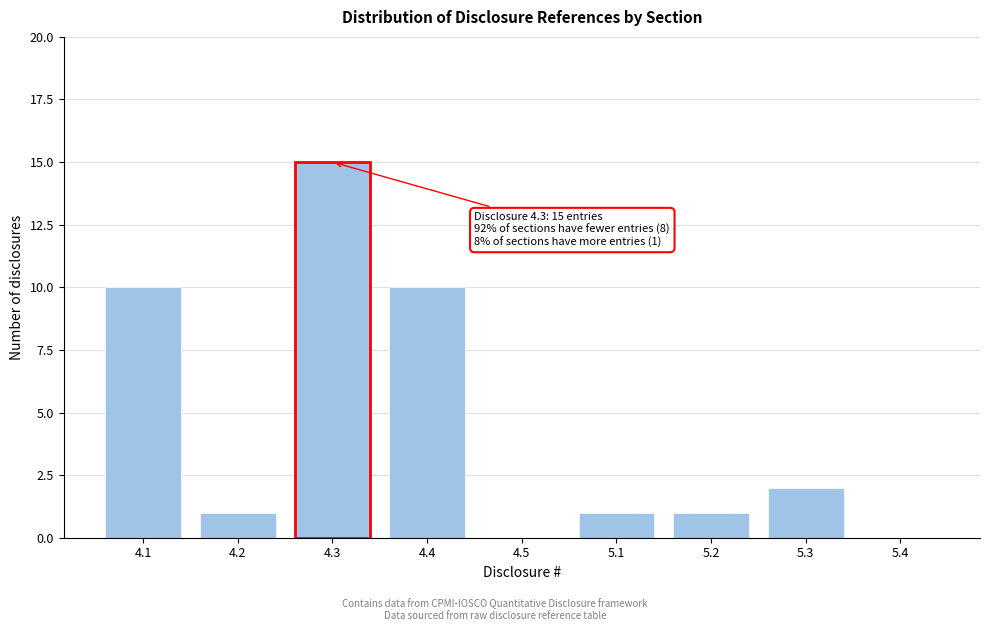

Reading right to left, extract all data points from this chart.

5.4=0	5.3=2	5.2=1	5.1=1	4.5=0	4.4=10	4.3=15	4.2=1	4.1=10